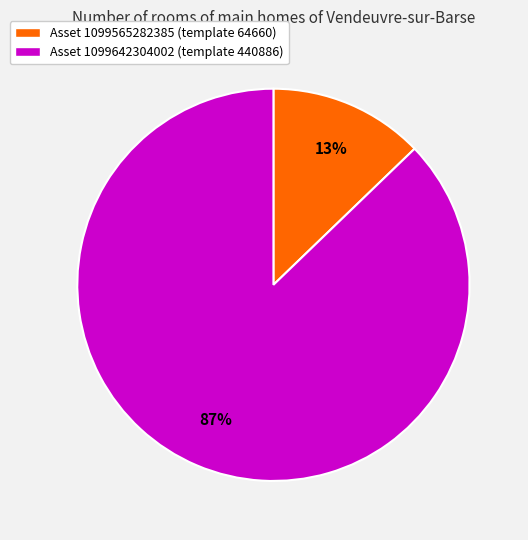

Between Asset 1099642304002 (template 440886) and Asset 1099565282385 (template 64660), which is larger?

Asset 1099642304002 (template 440886)